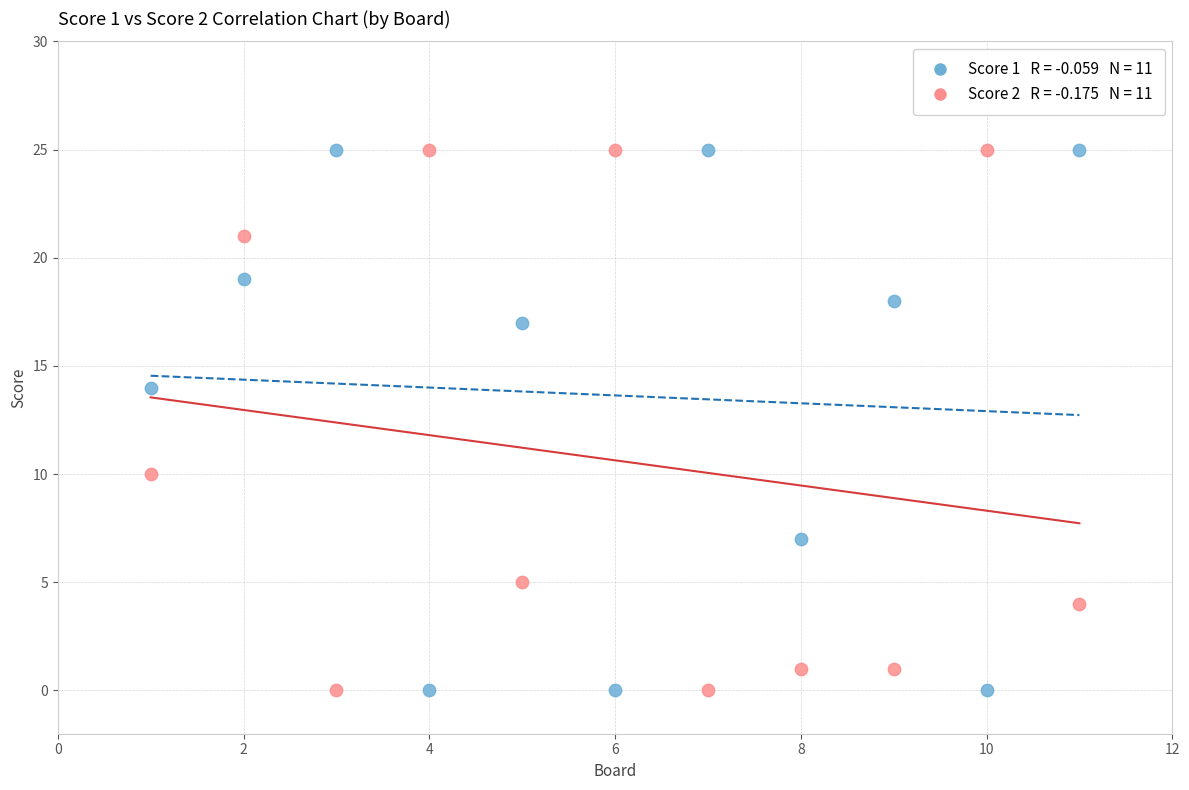

Across all data points, what is the range of X values (max minus min)?

10